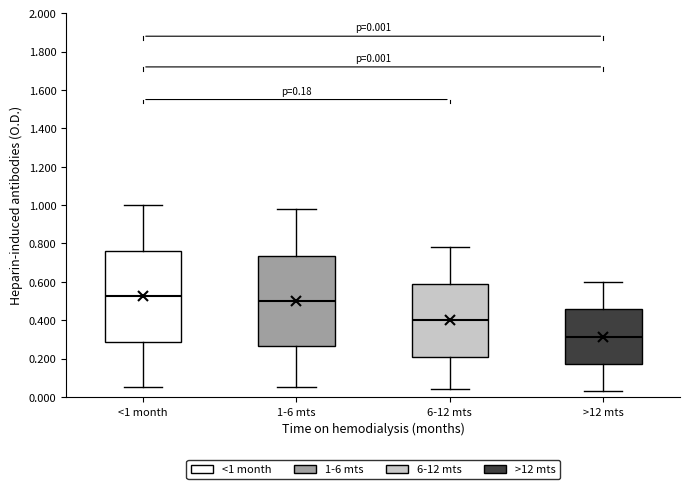

Which box has the highest median line?

<1 month